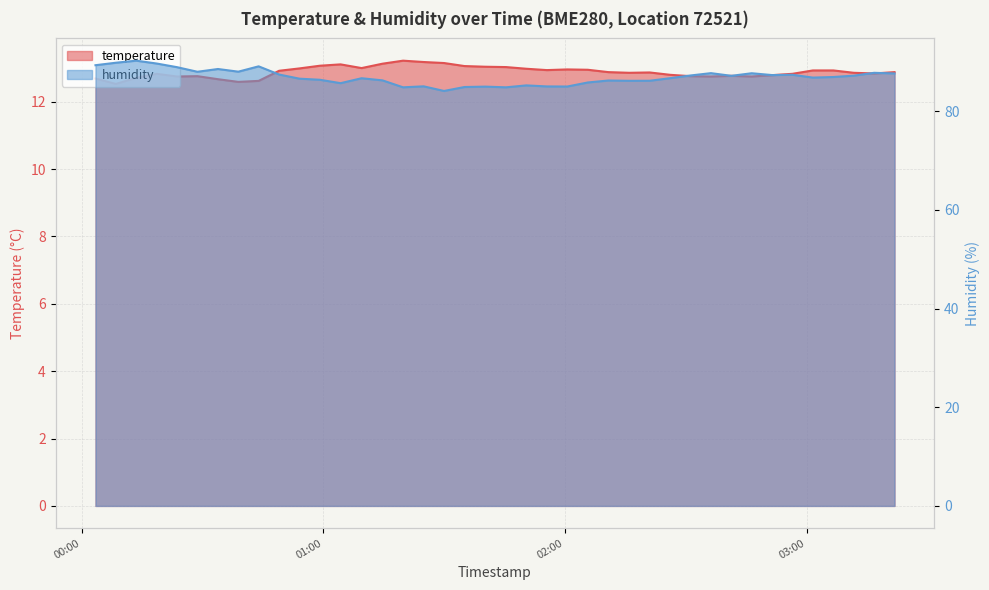

Reading left to right, list all the values displayed in this chart.

temperature: 12.7	12.5	12.7	12.8	12.8	12.8	12.7	12.6	12.6	12.9	13.0	13.1	13.1	13.0	13.1	13.2	13.2	13.2	13.1	13.0	13.0	13.0	12.9	13.0	12.9	12.9	12.9	12.9	12.8	12.8	12.8	12.8	12.8	12.8	12.8	12.9	12.9	12.9	12.8	12.9
humidity: 89.3	89.8	90.2	89.7	88.9	88.0	88.5	88.0	89.1	87.4	86.6	86.4	85.7	86.7	86.2	84.8	85.0	84.1	84.9	85.0	84.8	85.2	85.0	85.0	85.8	86.2	86.2	86.2	86.7	87.2	87.7	87.2	87.7	87.3	87.4	86.8	86.9	87.2	87.8	87.7